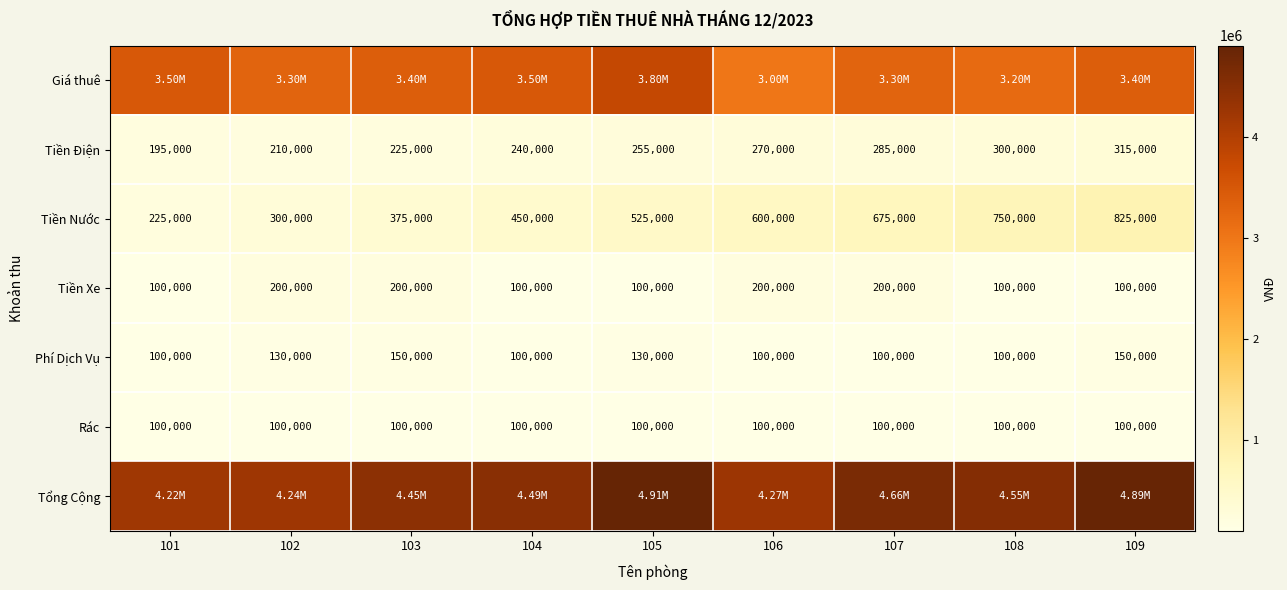

What is the difference between the maximum and minimum values in the Tiền Xe series?

100000